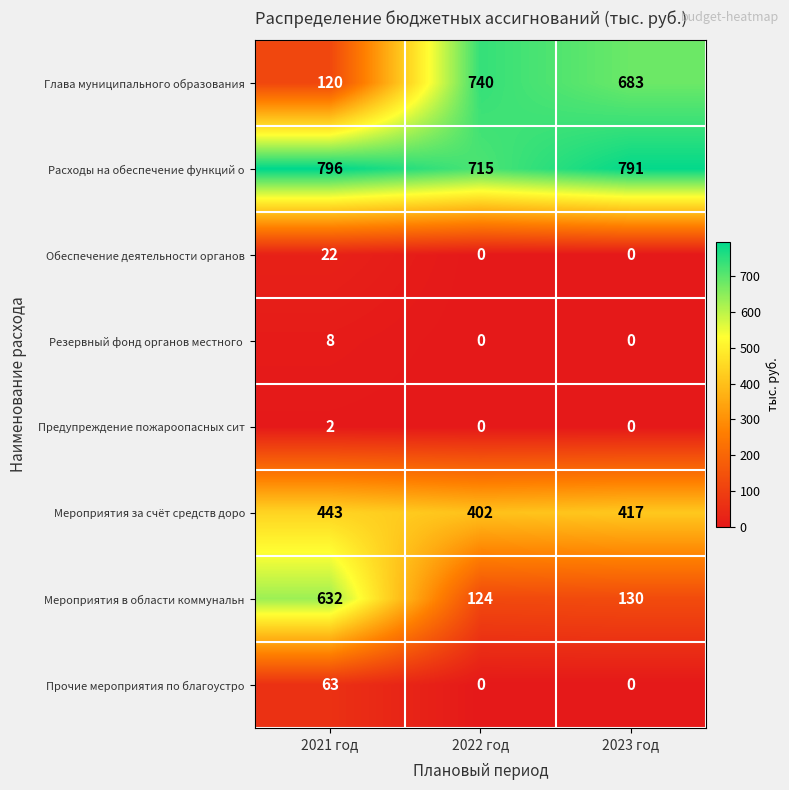

Count the number of categories in the chart.

3